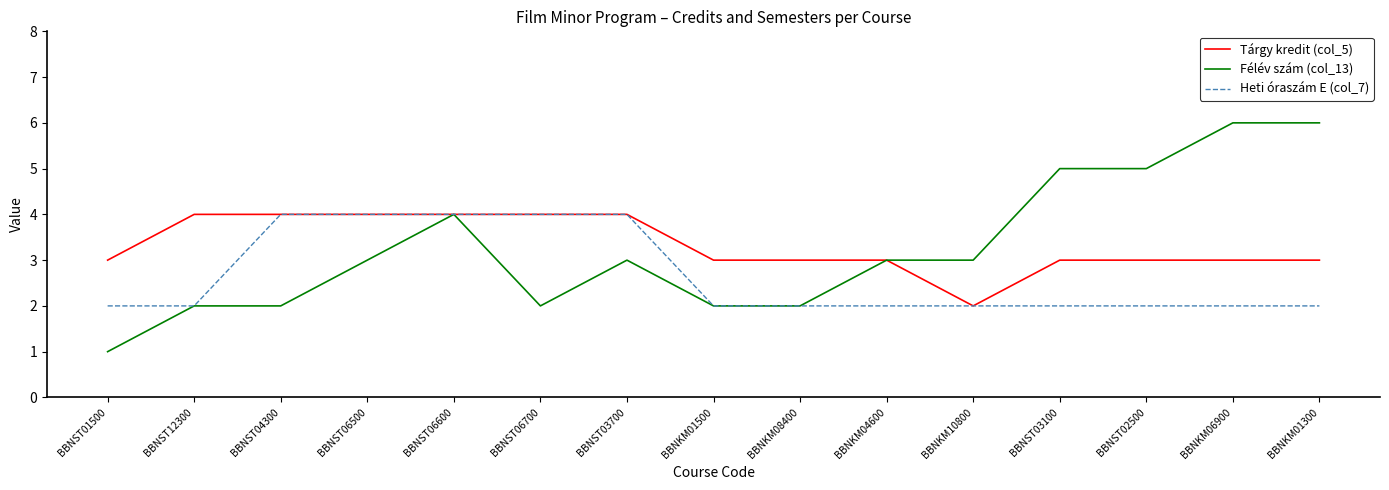

Which series has the largest total across all categories?

Tárgy kredit (col_5)